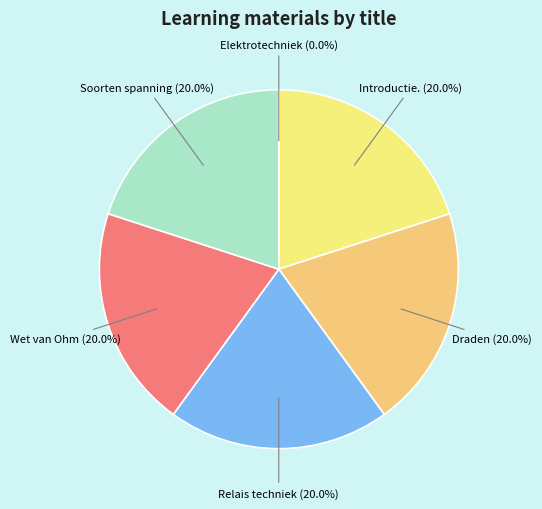

How many segments does this pie chart have?

6